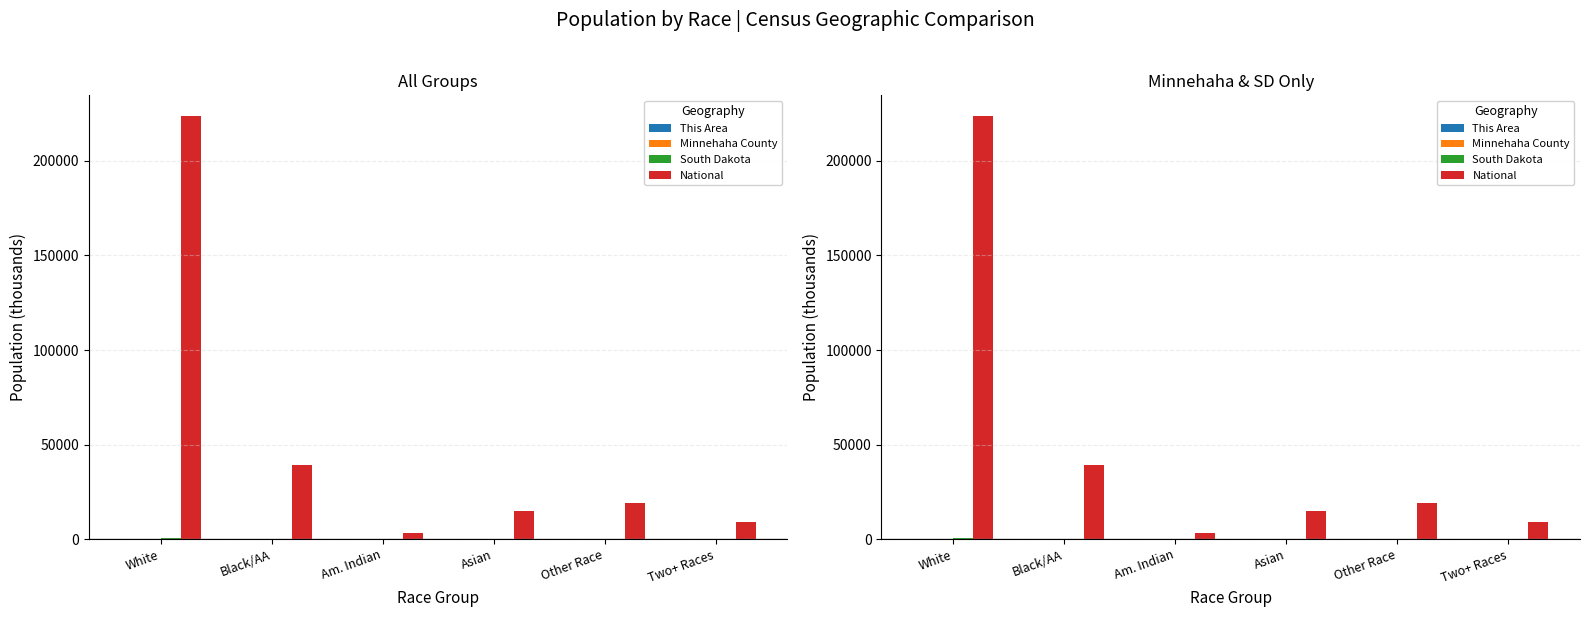

Reading right to left, transcribe all the data shown in this chart.

This Area: 0.0	0.0	0.0	0.0	0.0	0.3
Minnehaha County: 3.9	3.1	2.5	4.2	6.4	149.2
South Dakota: 17.3	7.5	7.6	71.8	10.2	699.4
National: 9009.1	19107.4	14674.3	2932.2	38929.3	223553.3